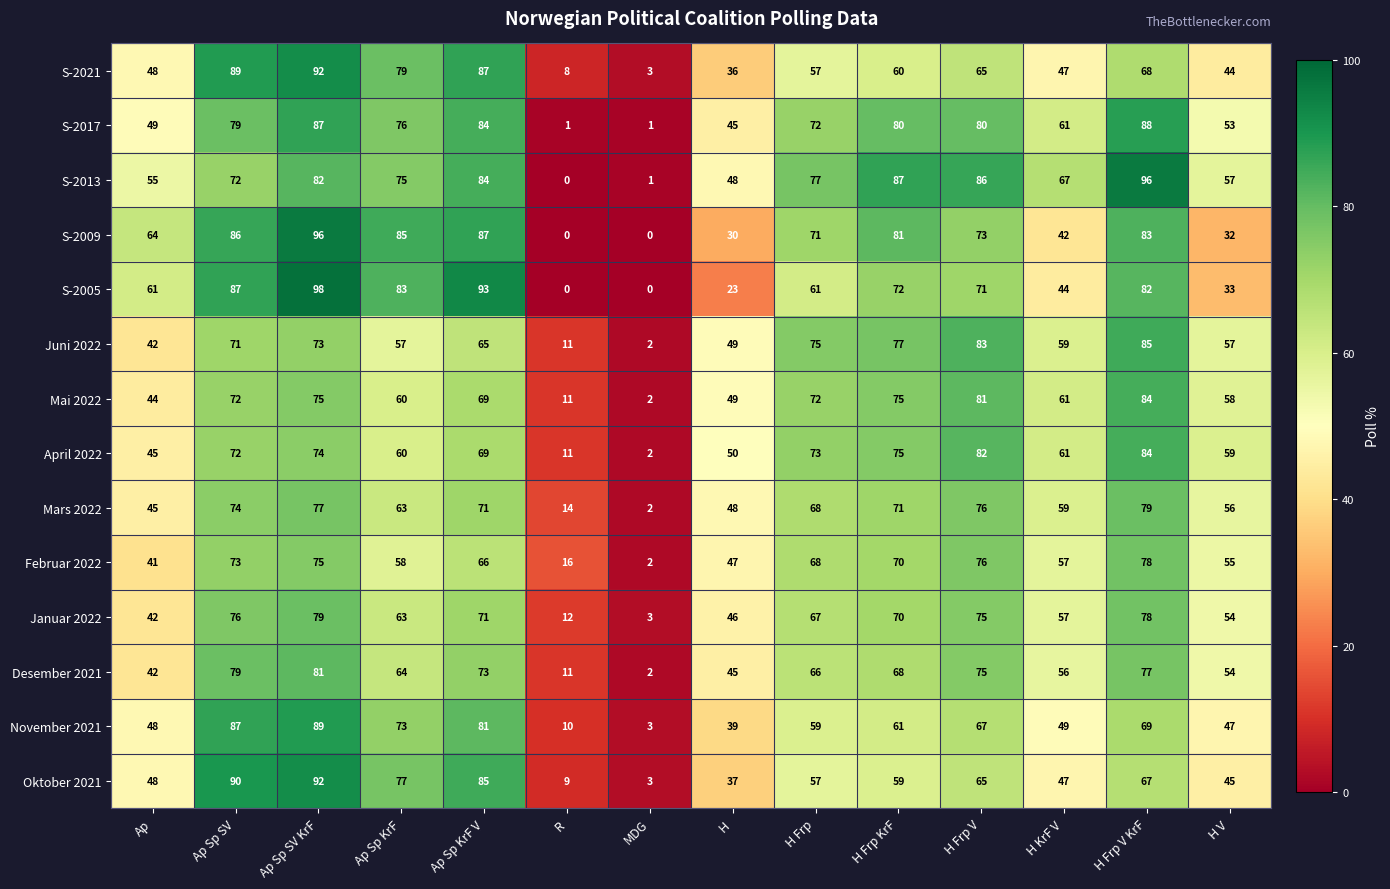

What is the difference between the second highest and second lowest values in the Februar 2022 series?

60